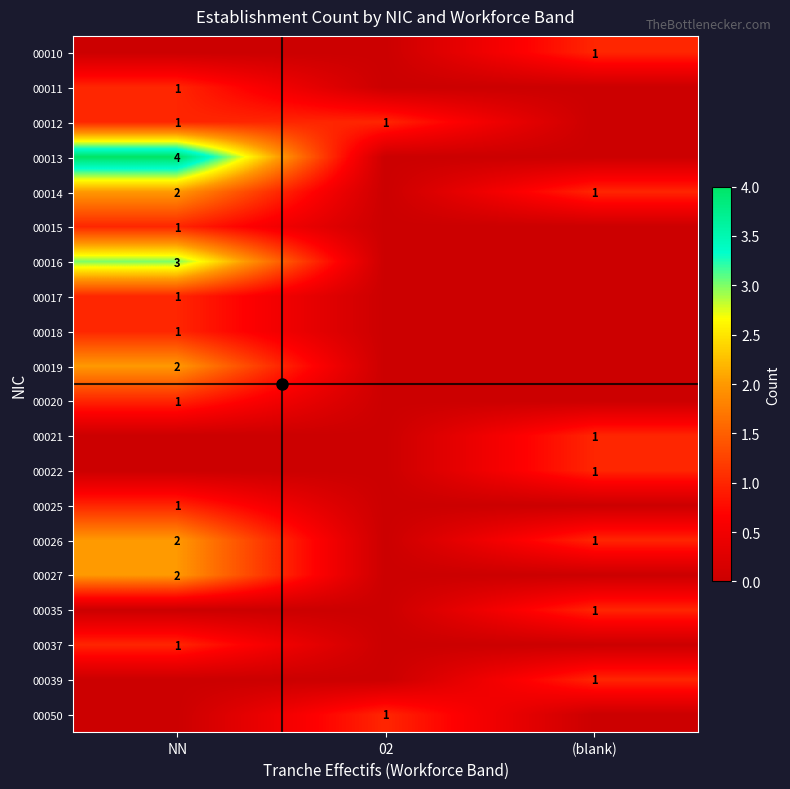

Is it true that 00026 equals 2 at NN?

True